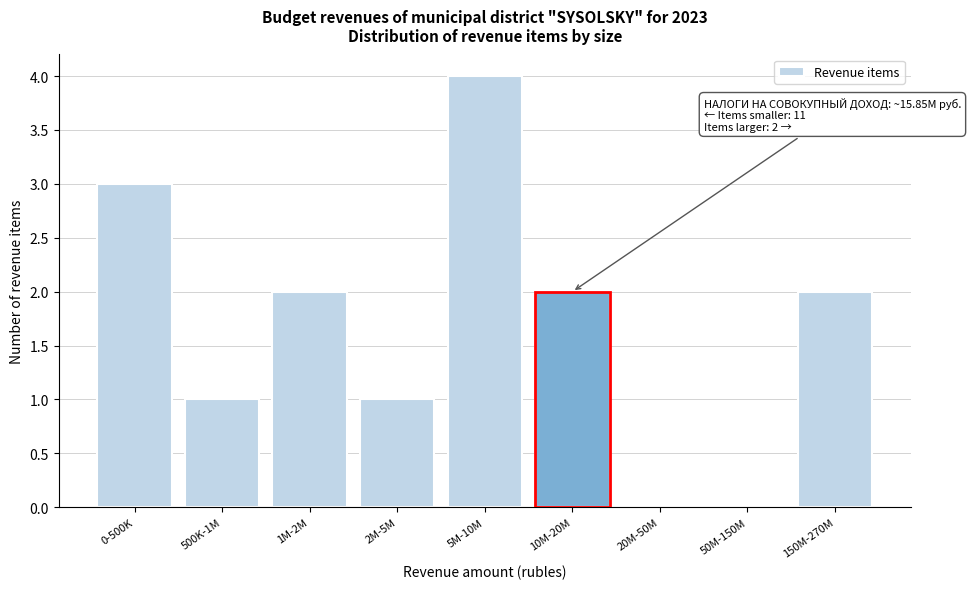

Reading right to left, transcribe all the data shown in this chart.

150M-270M=2	50M-150M=0	20M-50M=0	10M-20M=2	5M-10M=4	2M-5M=1	1M-2M=2	500K-1M=1	0-500K=3